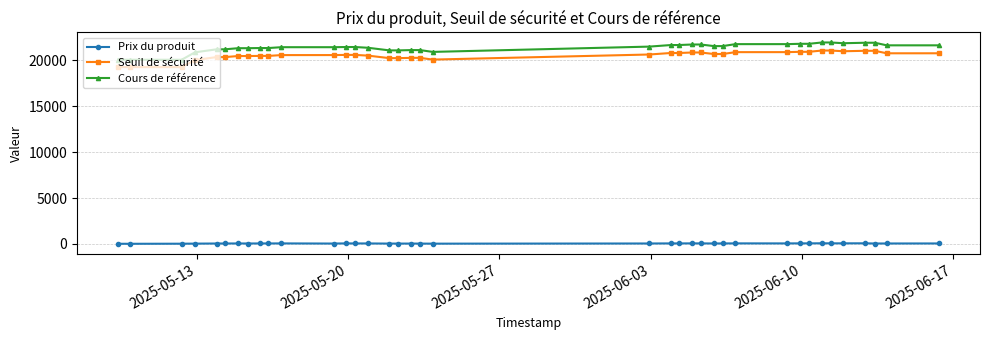

What is the average value of the Cours de référence series?

21381.2